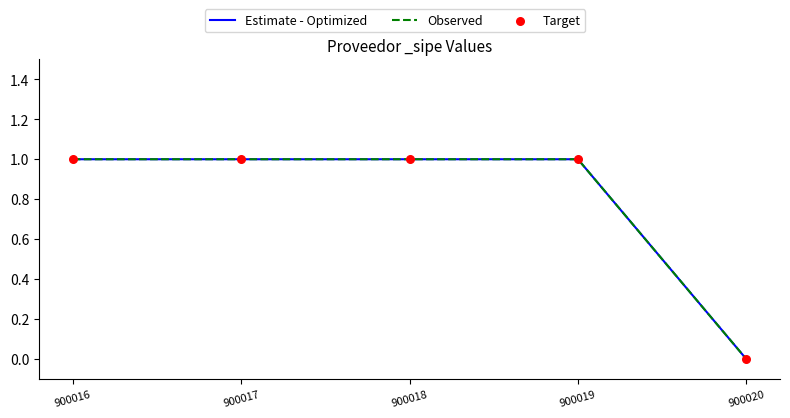

Is this an area chart (filled region under the line)?

No